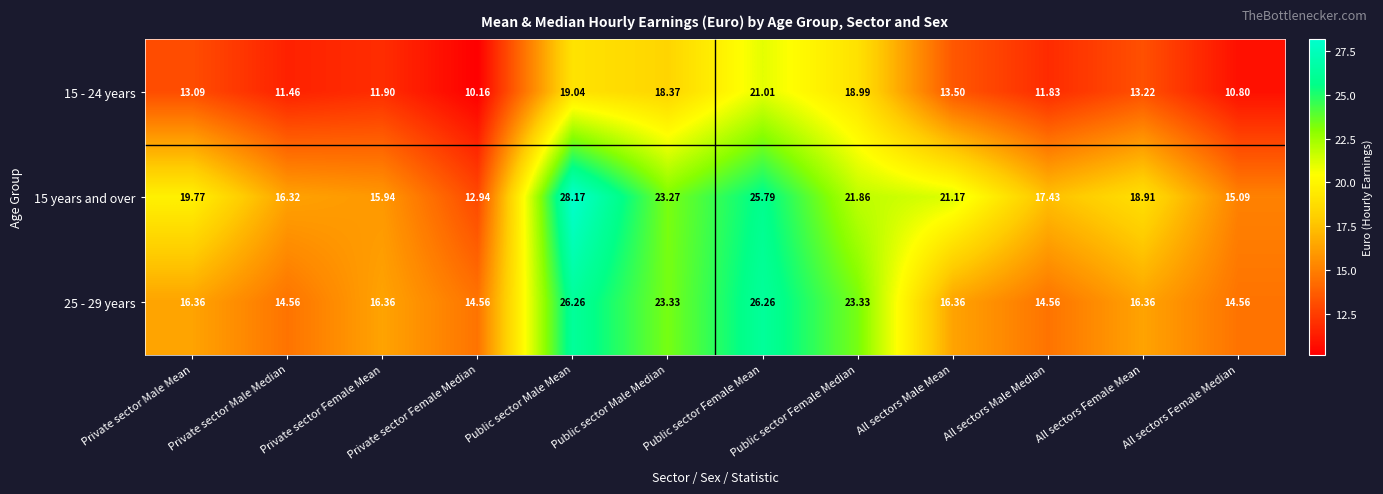

What is the total value across all series at All sectors Female Median?

40.5